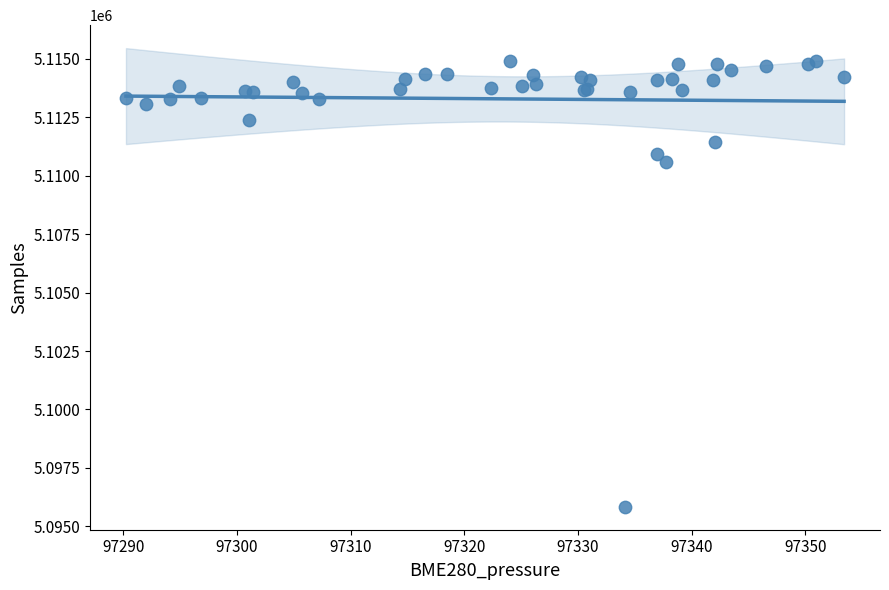

What Y value in the scatter plot is closest to 5105380?

5110579